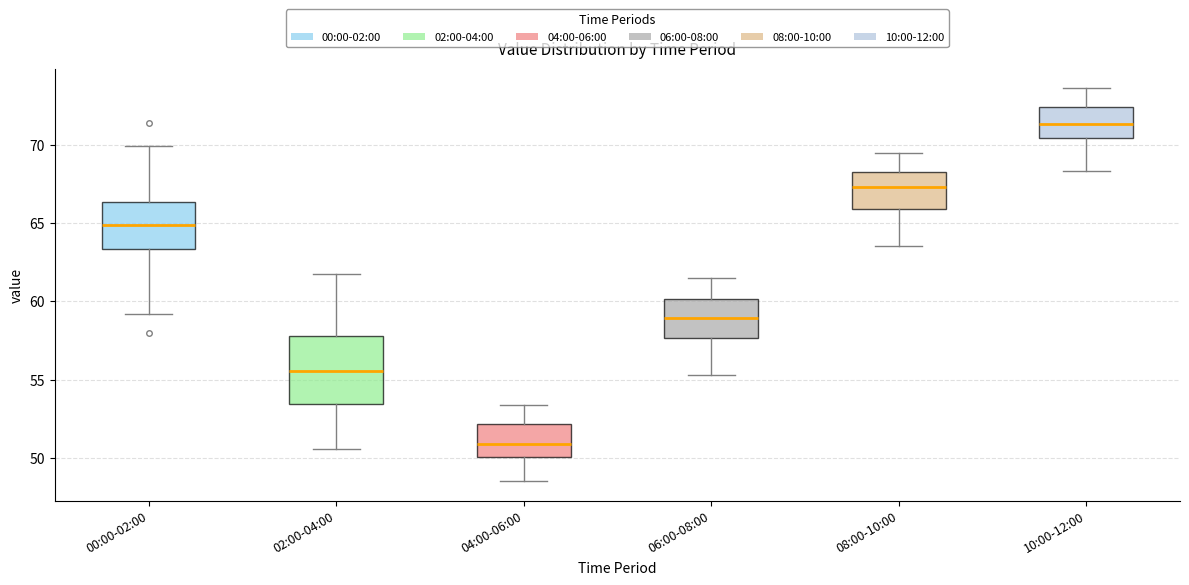

Which box has the highest median line?

10:00-12:00